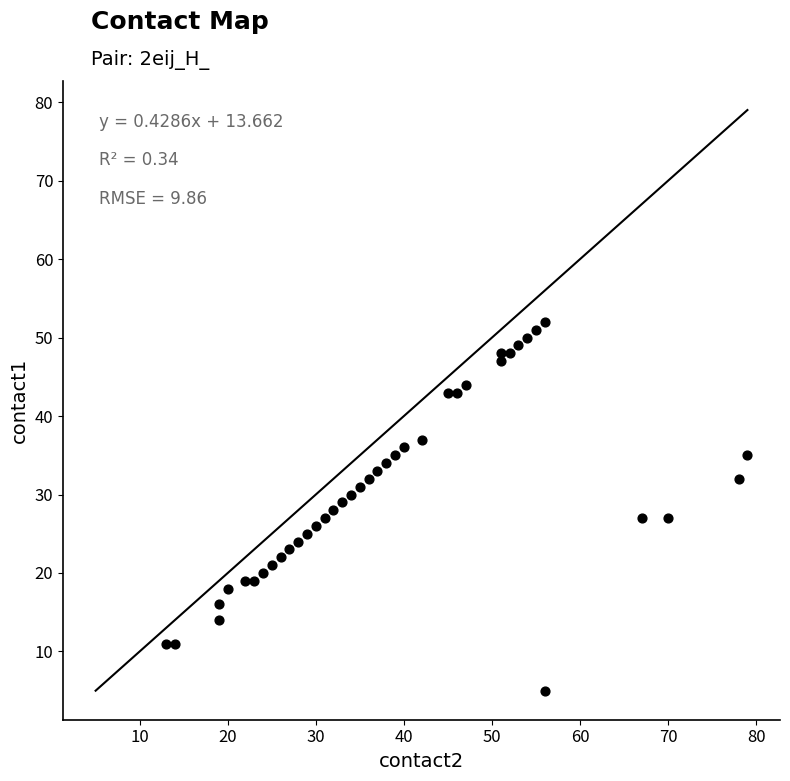

What is the range of X values (max minus min)?

66